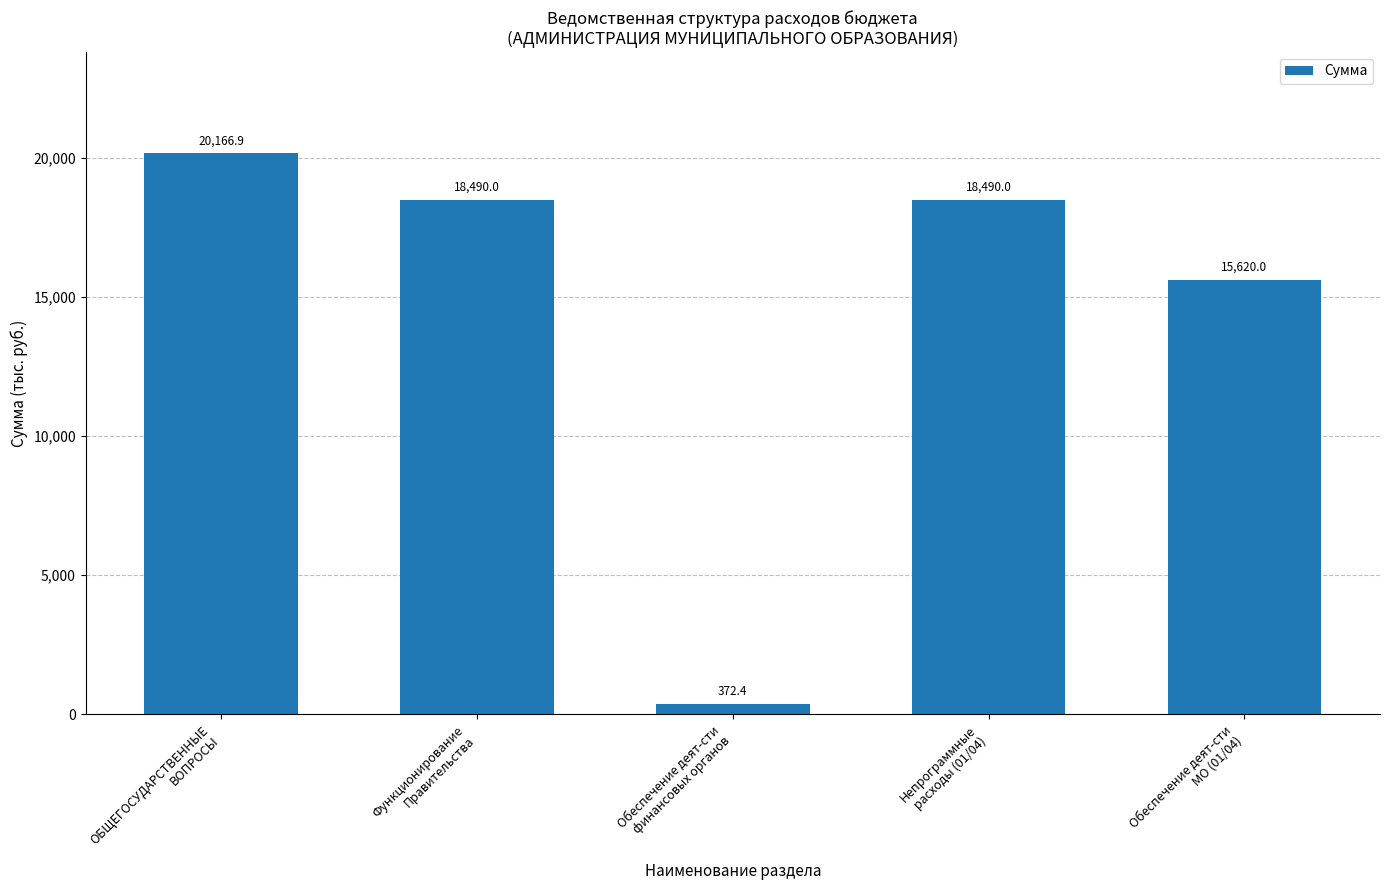

Which has a higher value, Обеспечение деят-сти
МО (01/04) or Непрограммные
расходы (01/04)?

Непрограммные
расходы (01/04)